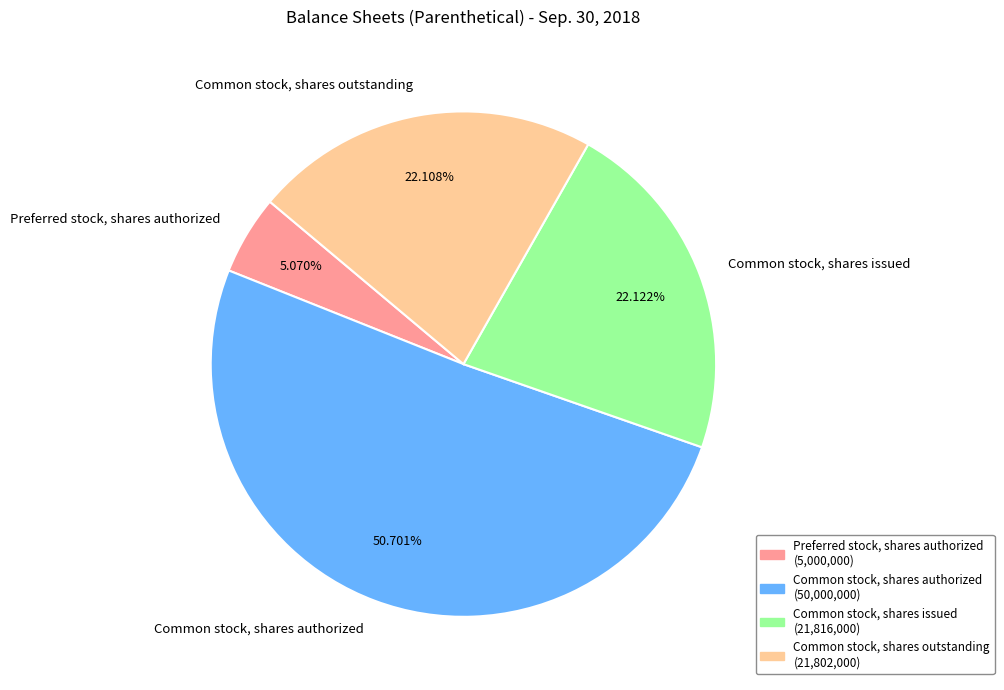

The Common stock, shares authorized slice represents 51% of the pie. True or false?

True